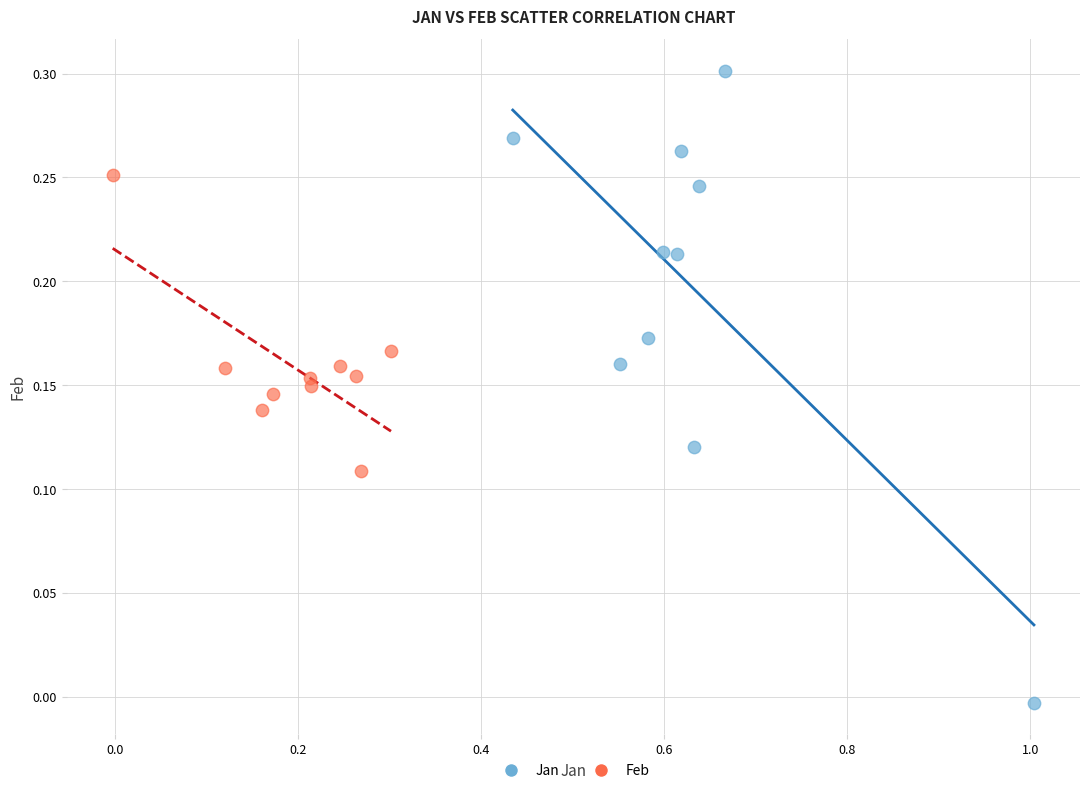

Which series contains the lowest Y value?

Jan